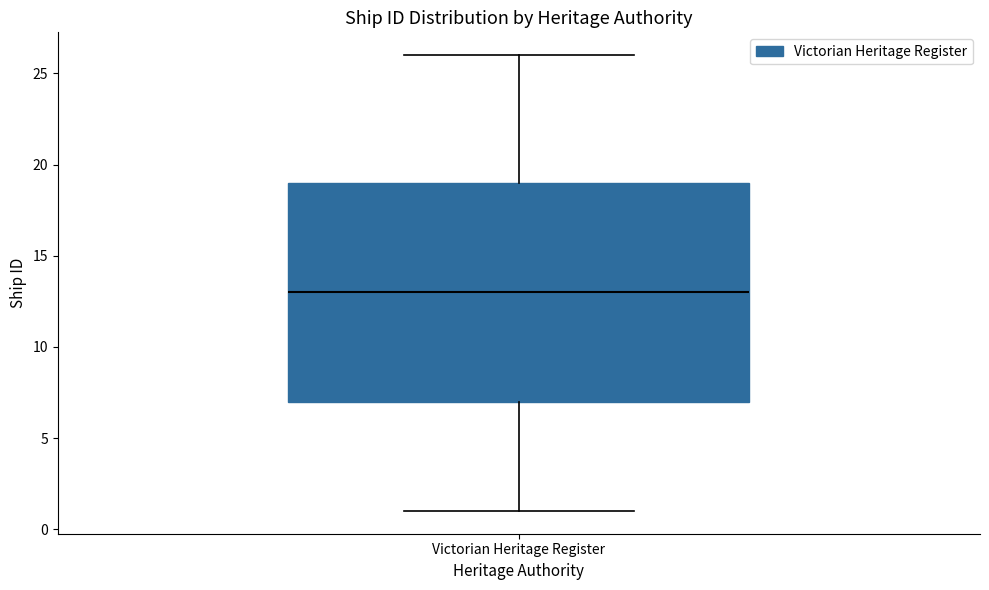

Read this box plot against the y-axis: the position of the median line, the range covered by the box, and the ends of both whiskers. The values are not printed on the chart, so give them approximately, as read against the axis.

median 13, box 7 to 19, whiskers 1 to 26